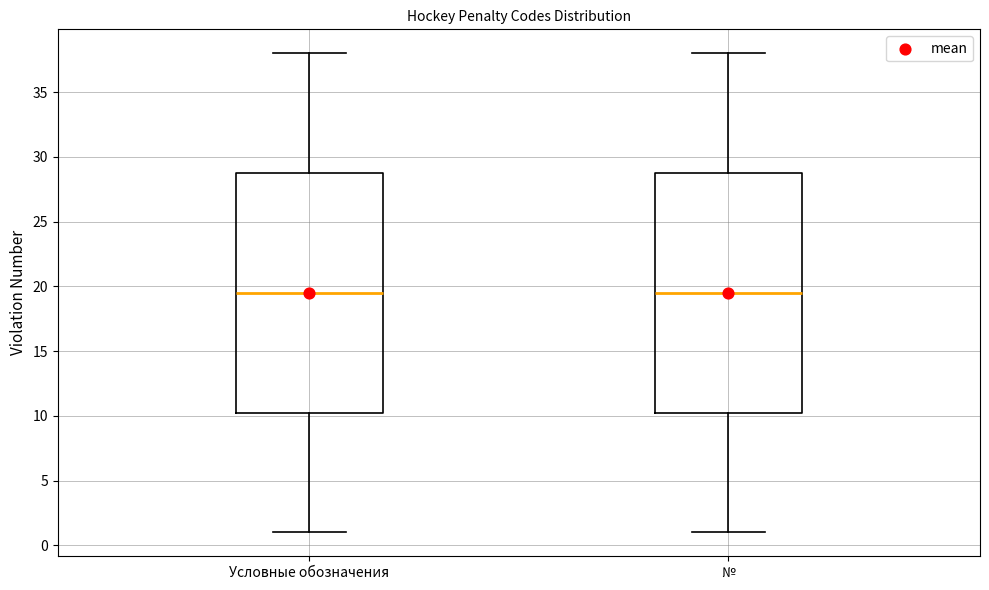

Reading left to right, read every box against the y-axis: the position of its median line, the range the box covers, and the ends of its whiskers. The values are not printed on the chart, so give them approximately, as read against the axis.

Условные обозначения: median 19.5, box 10.5 to 29.0, whiskers 1.0 to 38.0
№: median 19.5, box 10.5 to 29.0, whiskers 1.0 to 38.0